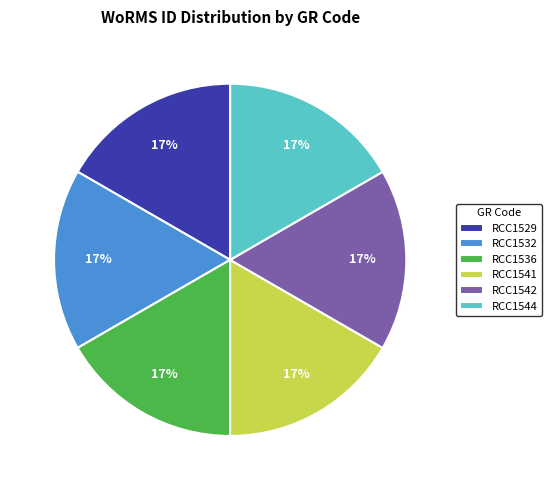

To the nearest percent, what percentage of the pie is RCC1542?

17%